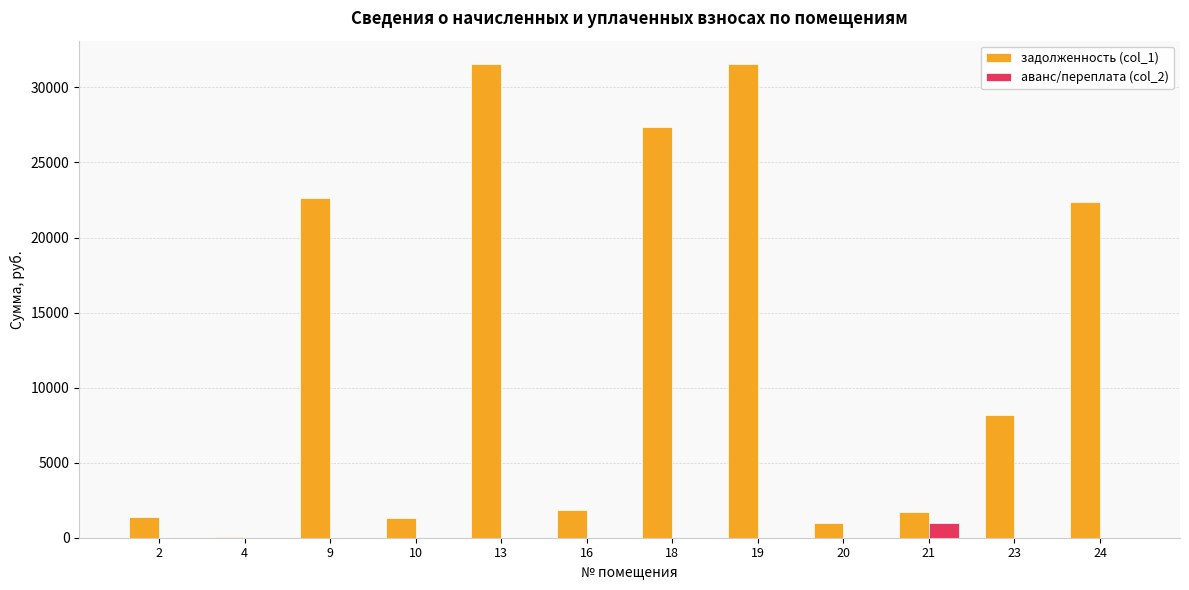

Is the value of задолженность (col_1) at 21 greater than the value of аванс/переплата (col_2) at 2?

Yes